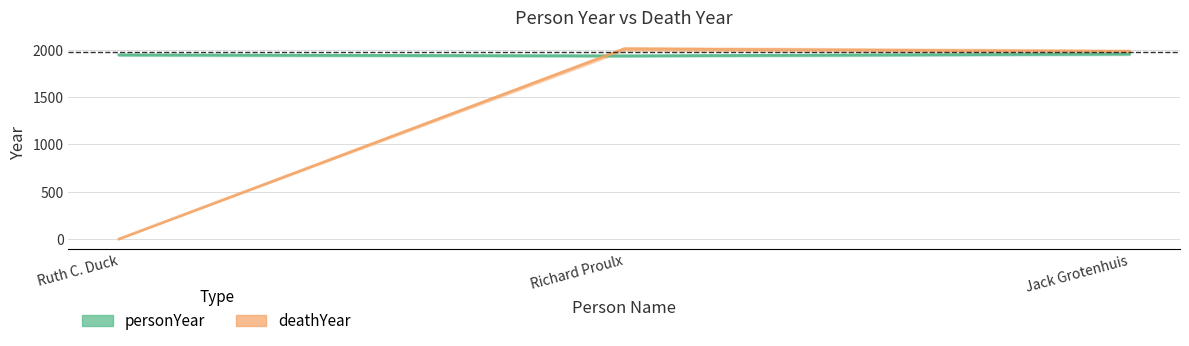

Reading left to right, list all the values displayed in this chart.

personYear: Ruth C. Duck=1947	Richard Proulx=1937	Jack Grotenhuis=1956
deathYear: Ruth C. Duck=0	Richard Proulx=2010	Jack Grotenhuis=1983